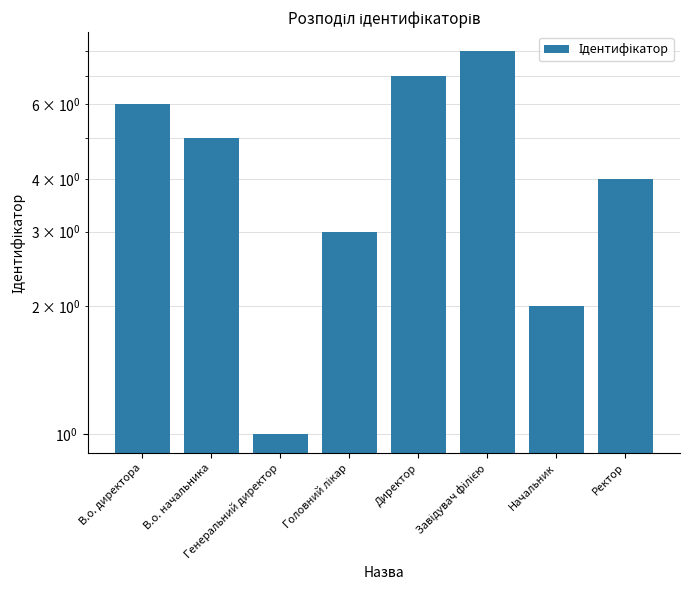

What is the change in value from Генеральний директор to Завідувач філією?

+7